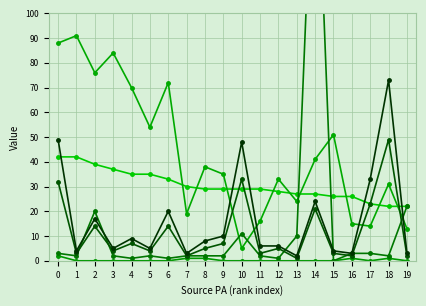

List the labels in order of Links to Page value, largest first.

14, 19, 2, 10, 13, 0, 16, 17, 1, 3, 5, 7, 8, 9, 11, 18, 4, 6, 12, 15